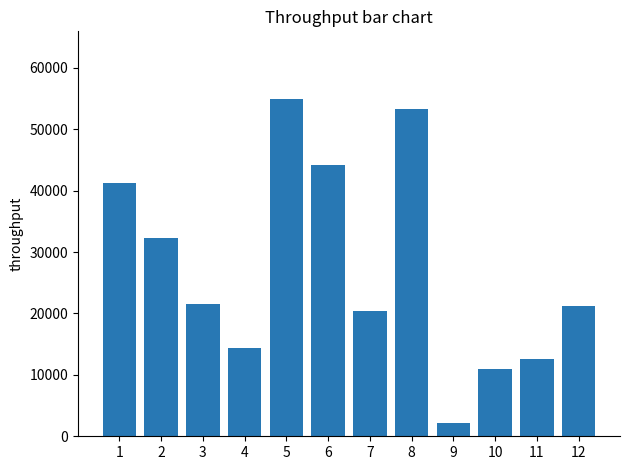

Read the value at 9, to the nearest 100.

2100